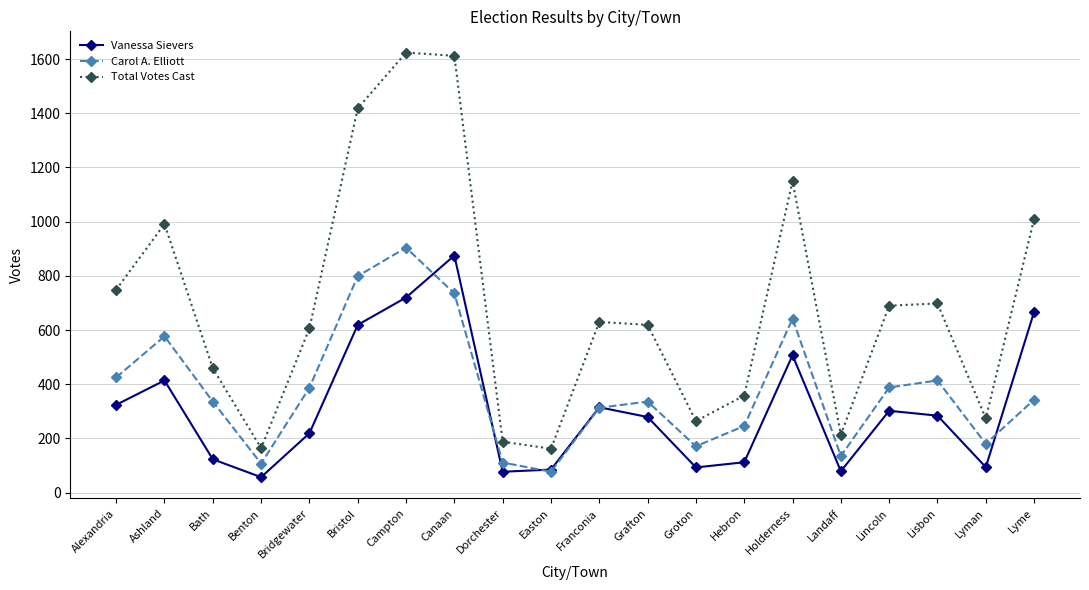

Which series has the largest total across all categories?

Total Votes Cast